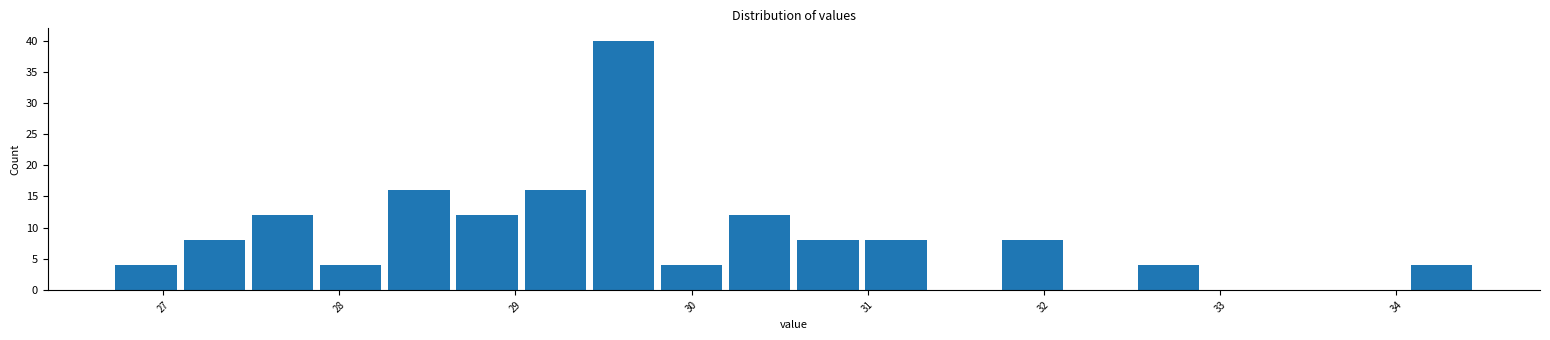

Read against the x-axis, roughly where is the centre of the tallest bar?

29.6